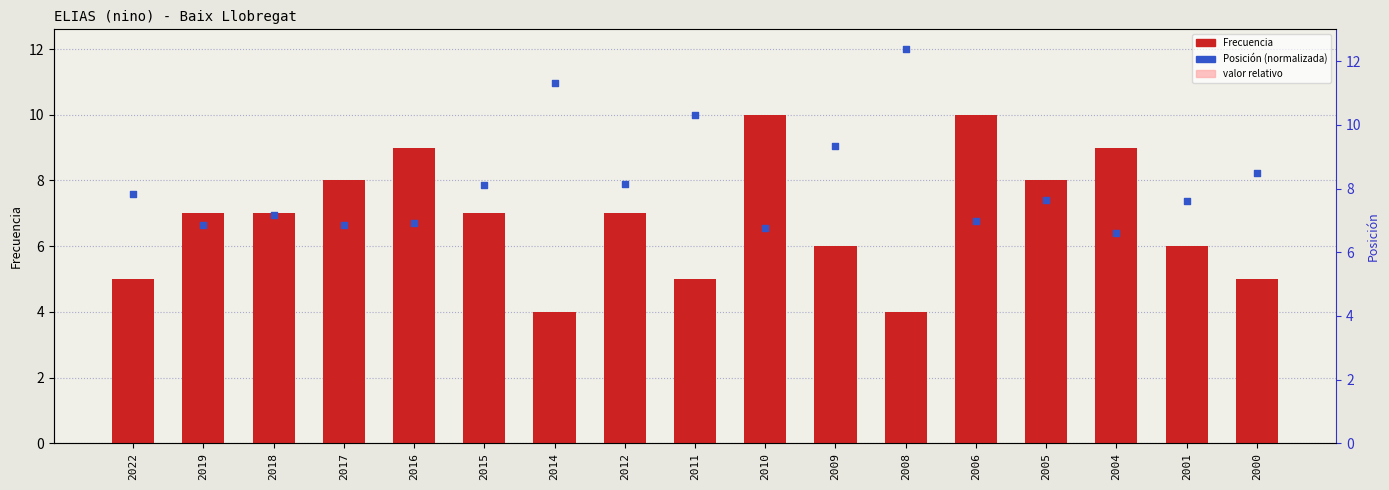

Is the value of Posición (norm.) at 2008 greater than the value of Frecuencia at 2008?

Yes